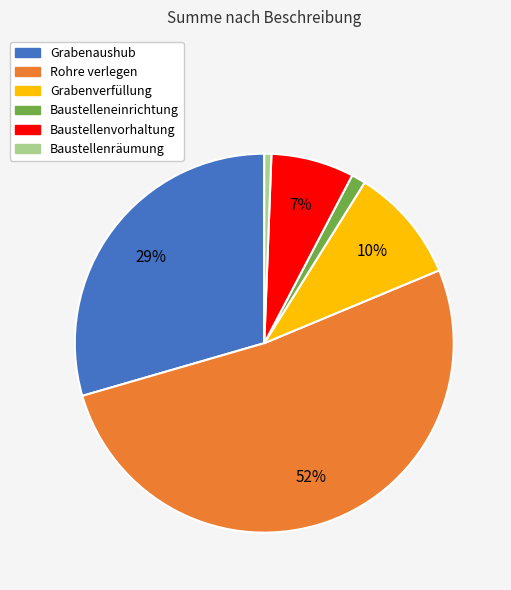

What percentage is the Grabenaushub slice, to the nearest percent?

29%